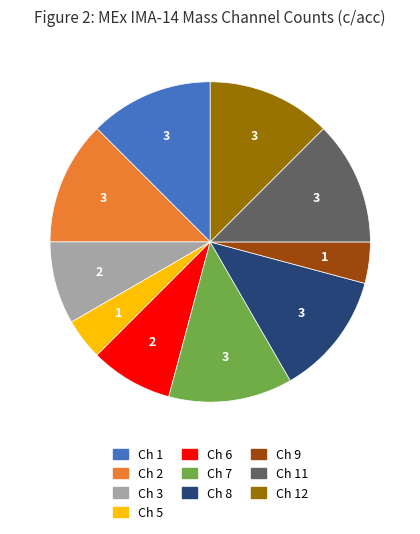

Is there a majority slice in this chart?

No